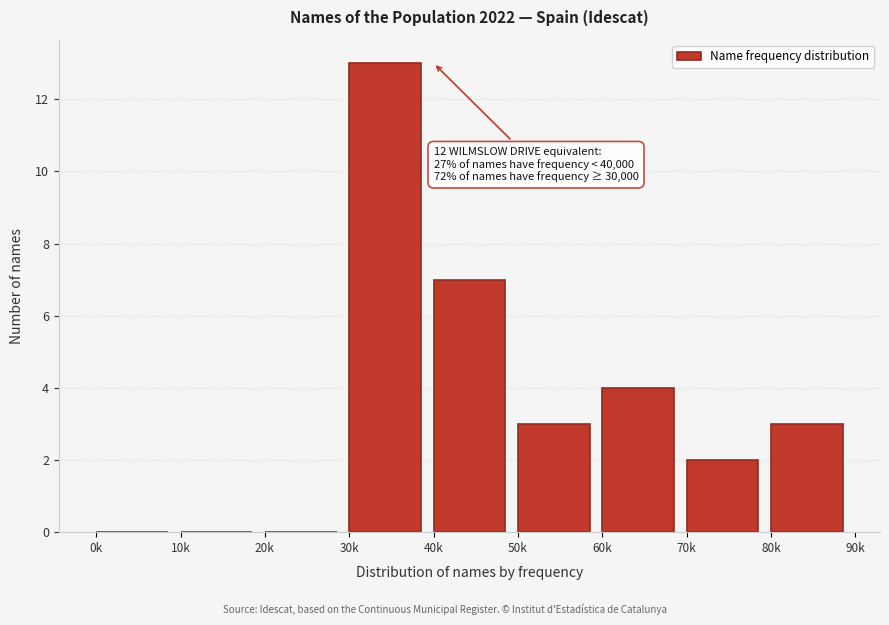

Reading right to left, what are all the values shown in this chart?

80k=3	70k=2	60k=4	50k=3	40k=7	30k=13	20k=0	10k=0	0k=0